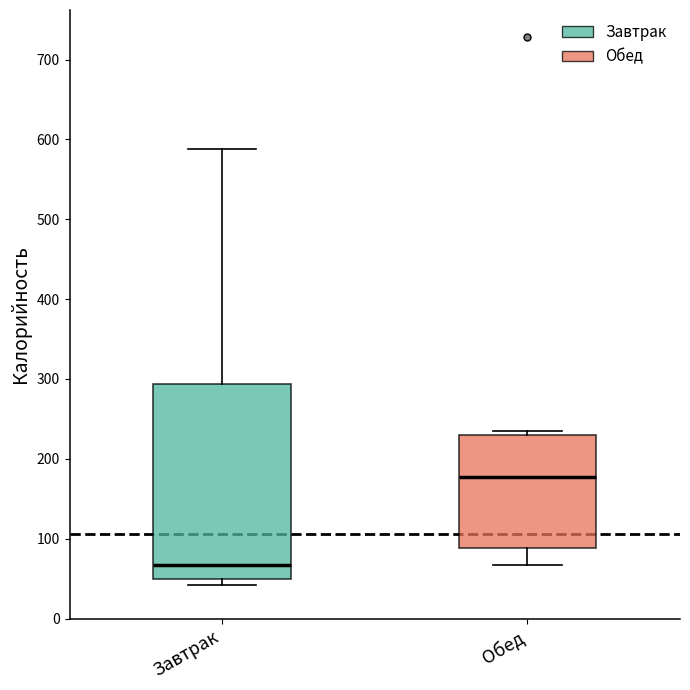

Comparing the boxes themselves (not the whiskers), which one is the tallest?

Завтрак